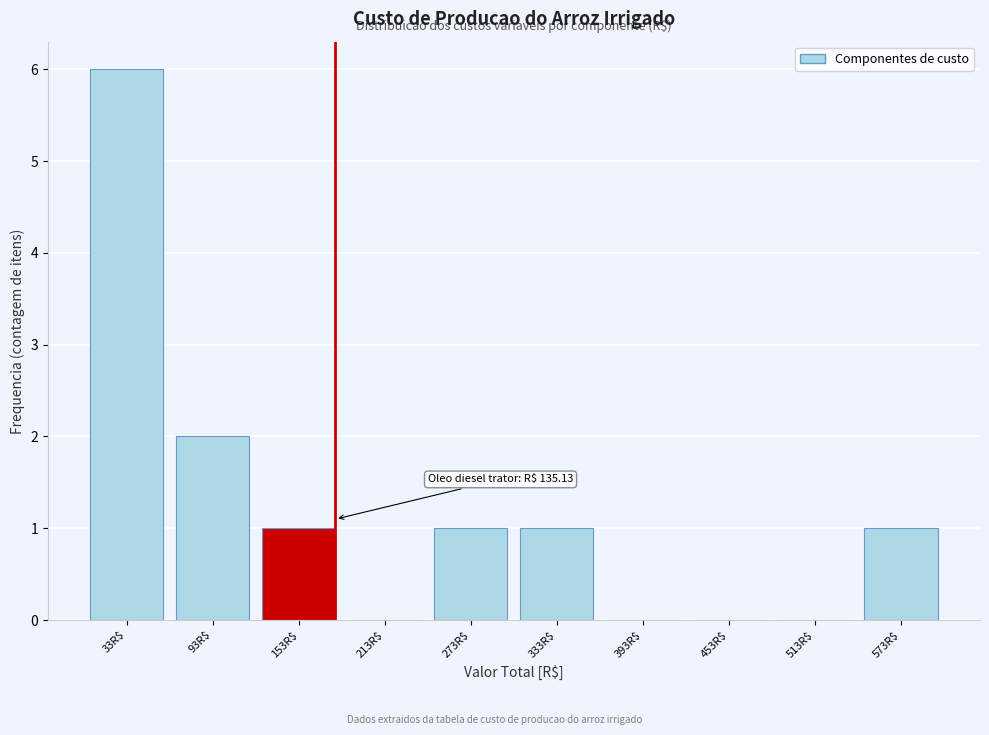

The value at 93R$ is 3. True or false?

False